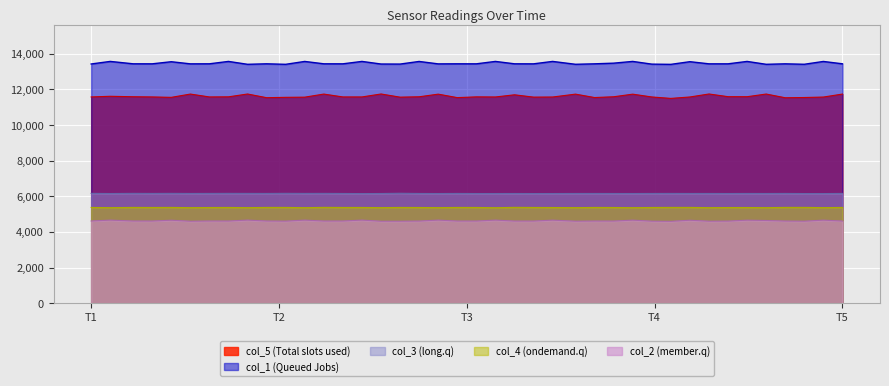

Which series has the widest spread of values?

col_5 (Total slots used)